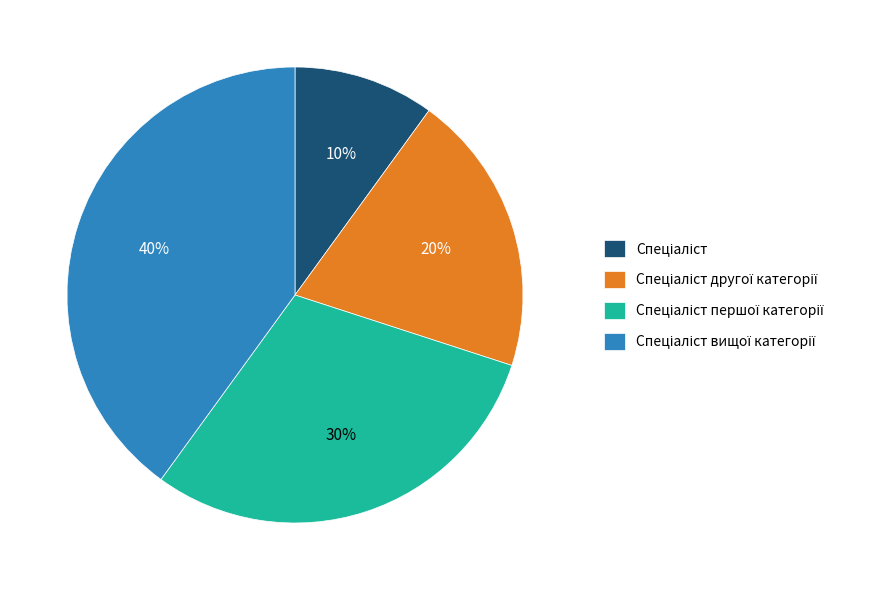

To the nearest percent, what is the average slice percentage?

25%